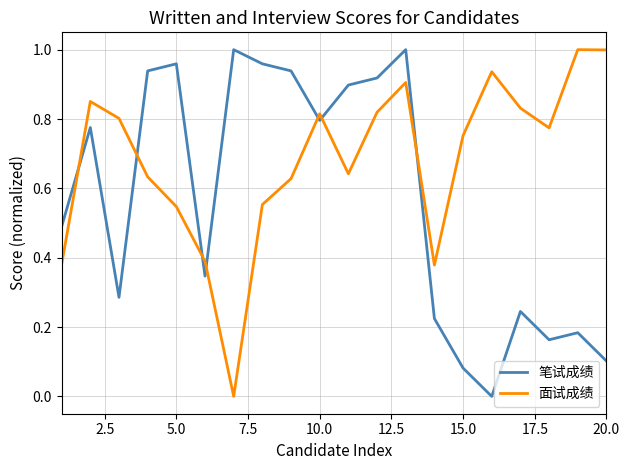

In 面试成绩, how many points are lower than both neighbors (excluding endpoints)?

4